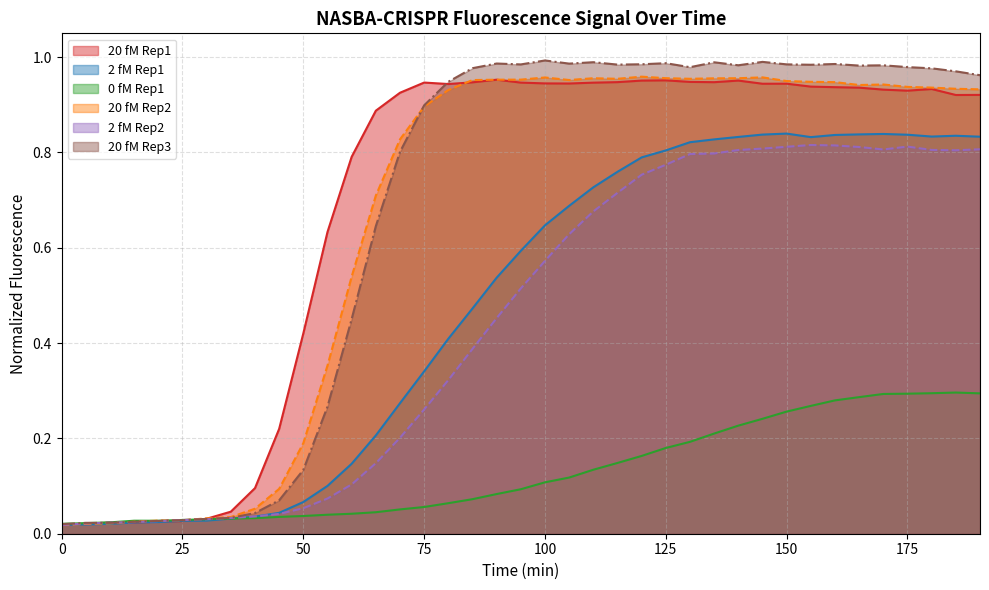

At how many categories does at least one series exceed 0?

39